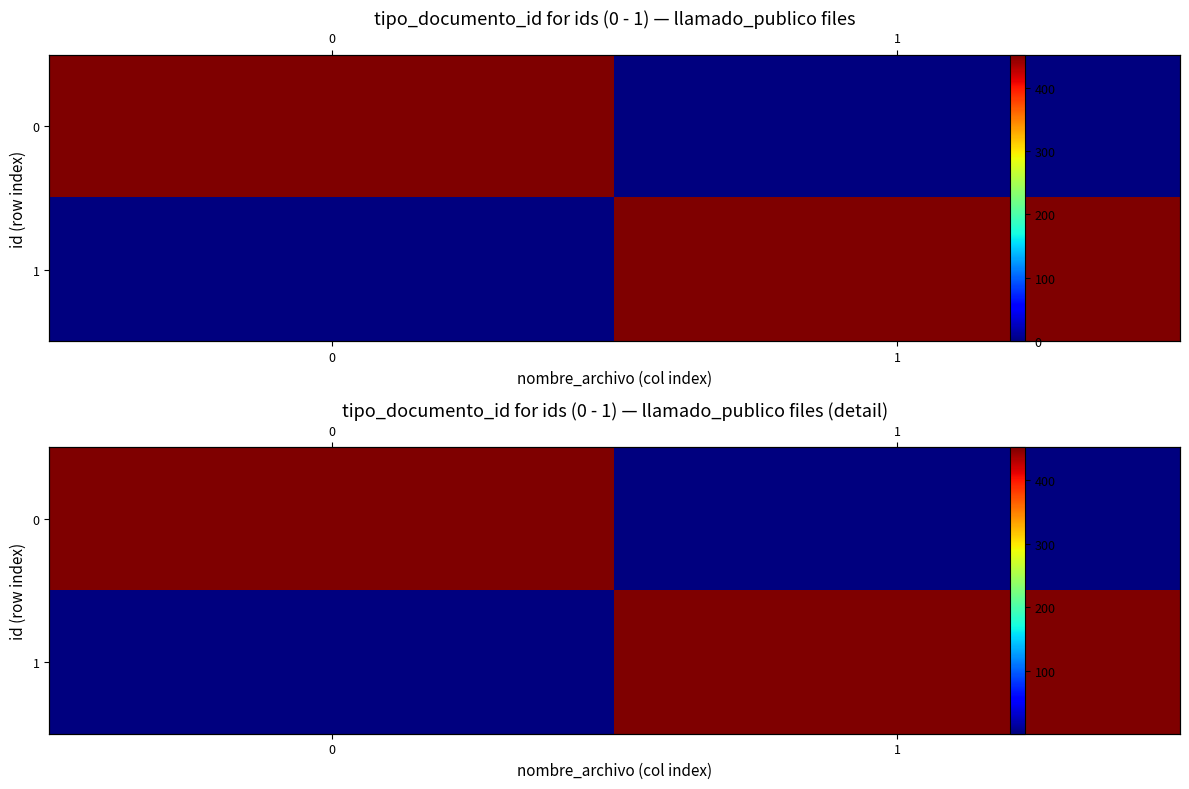

Which category has the lowest value across all series?

1